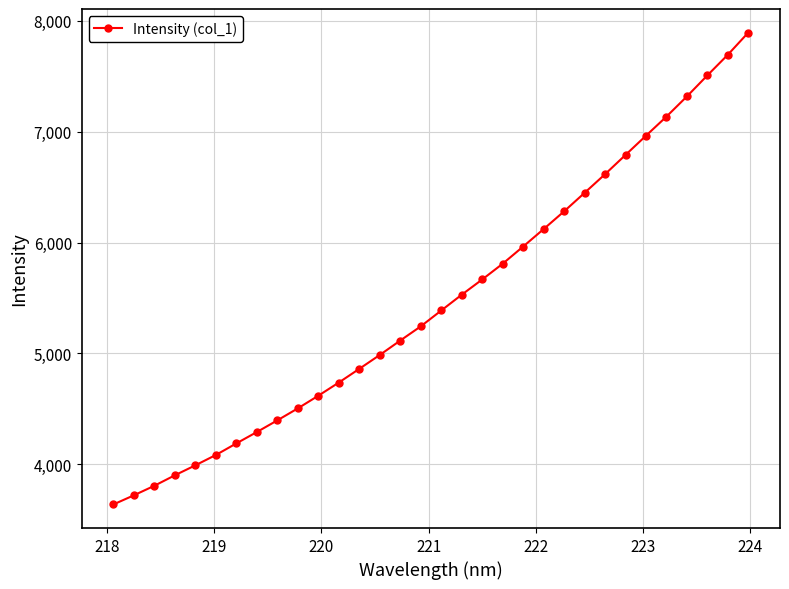

What is the greatest value displayed?

7893.1